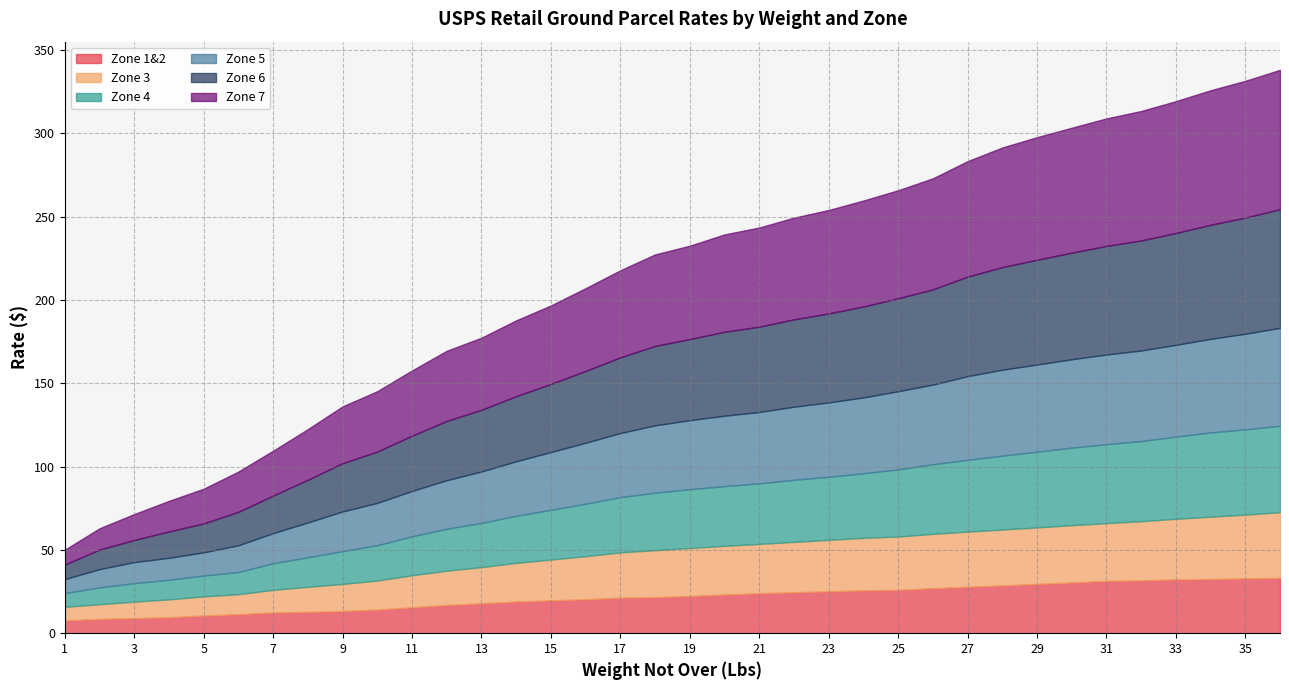

True or false: Zone 1&2 and Zone 6 cross at least once.

False